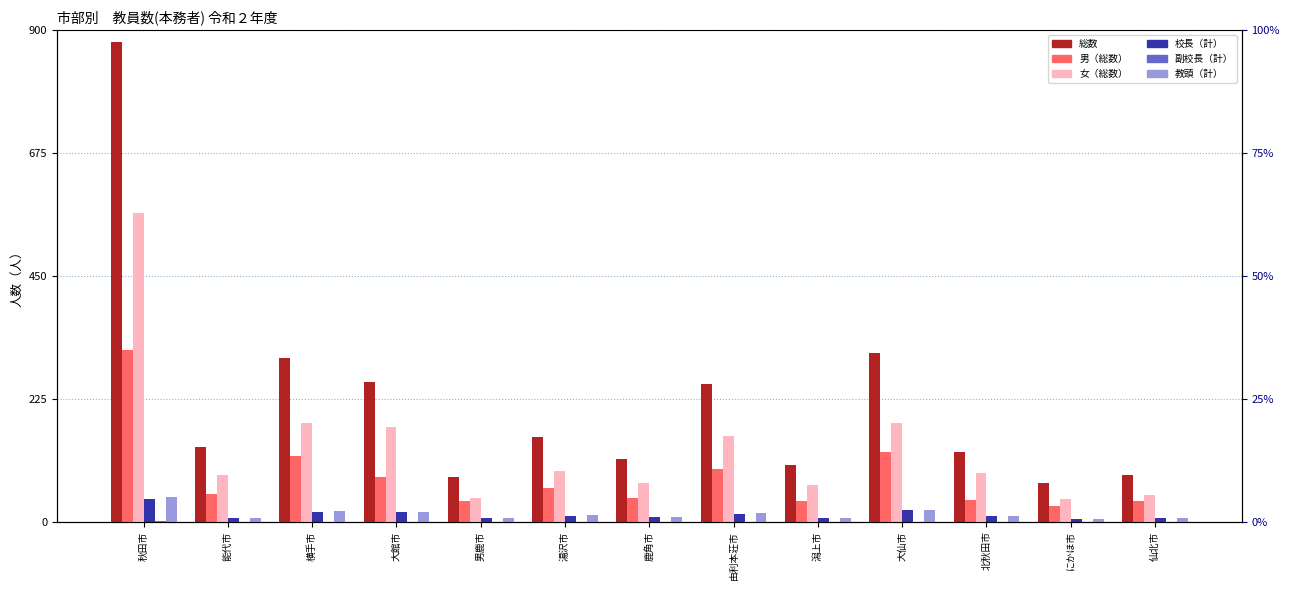

Does the chart contain any negative values?

No